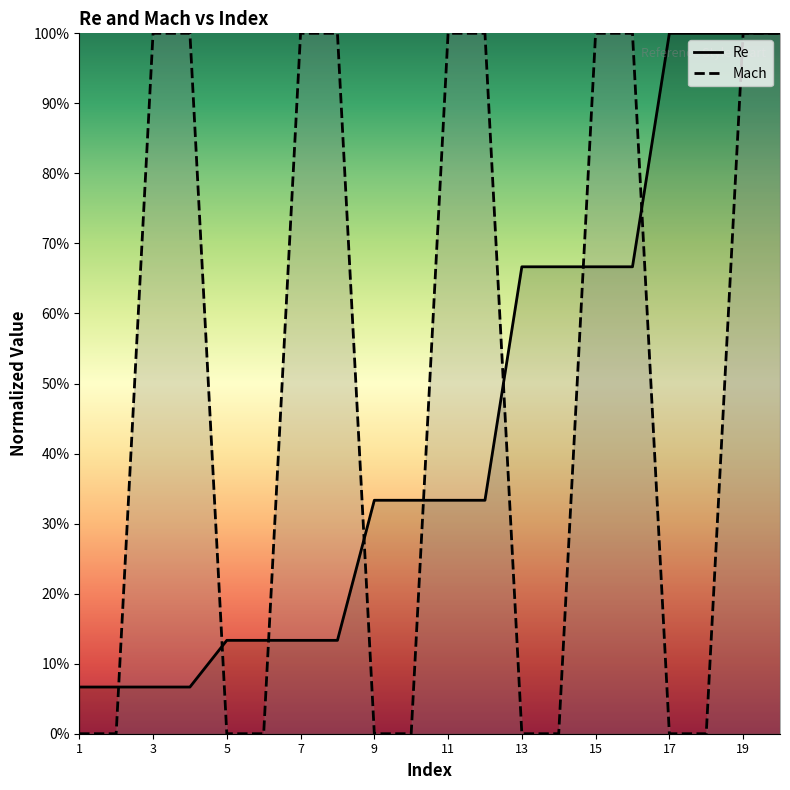

At how many categories does at least one series exceed 0?

20